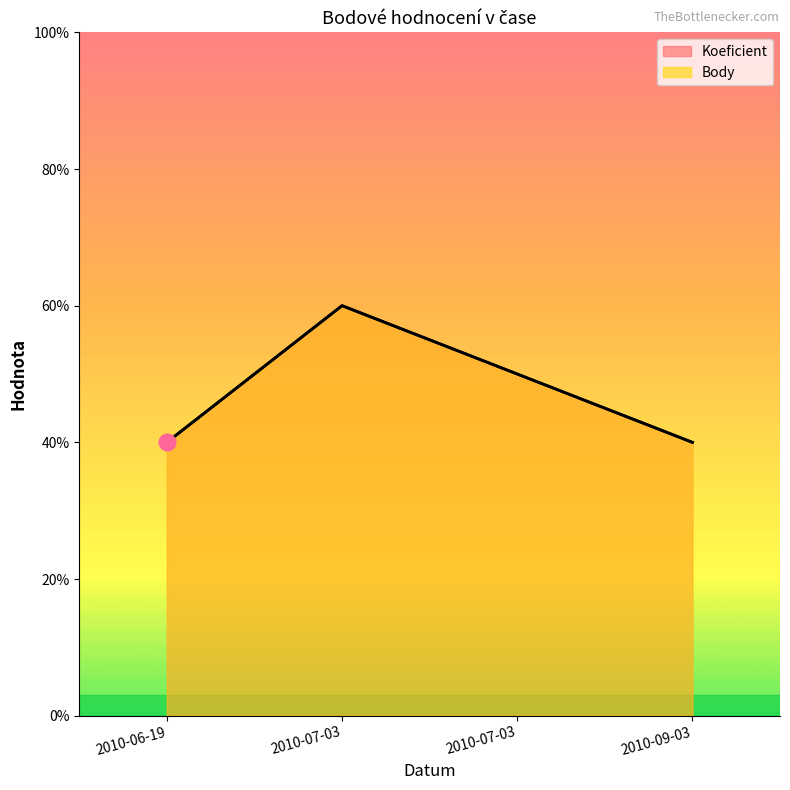

Read the Koeficient value at 2010-07-03.

5